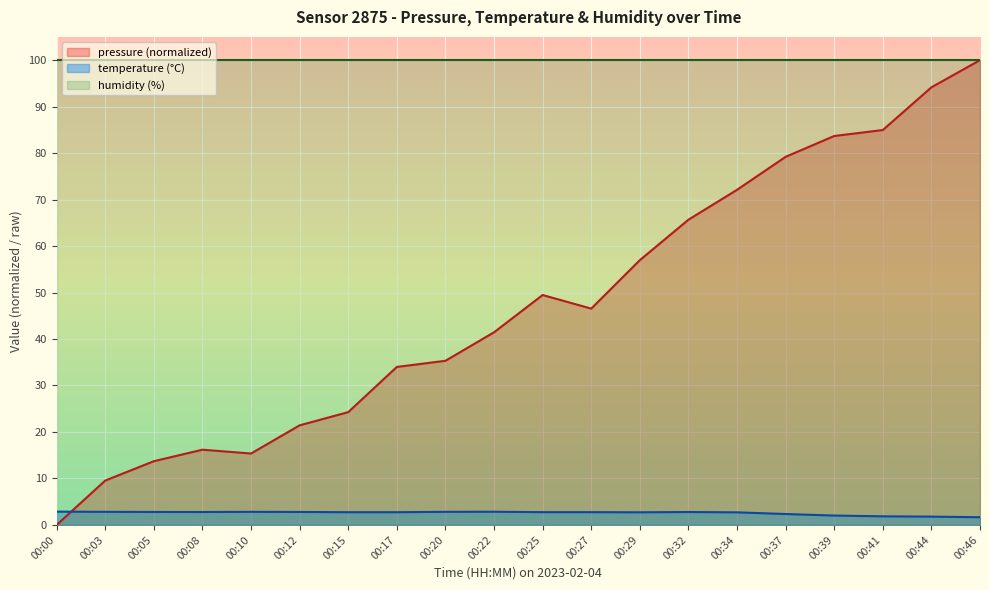

True or false: temperature has a value of 1.6 at 00:37.

False